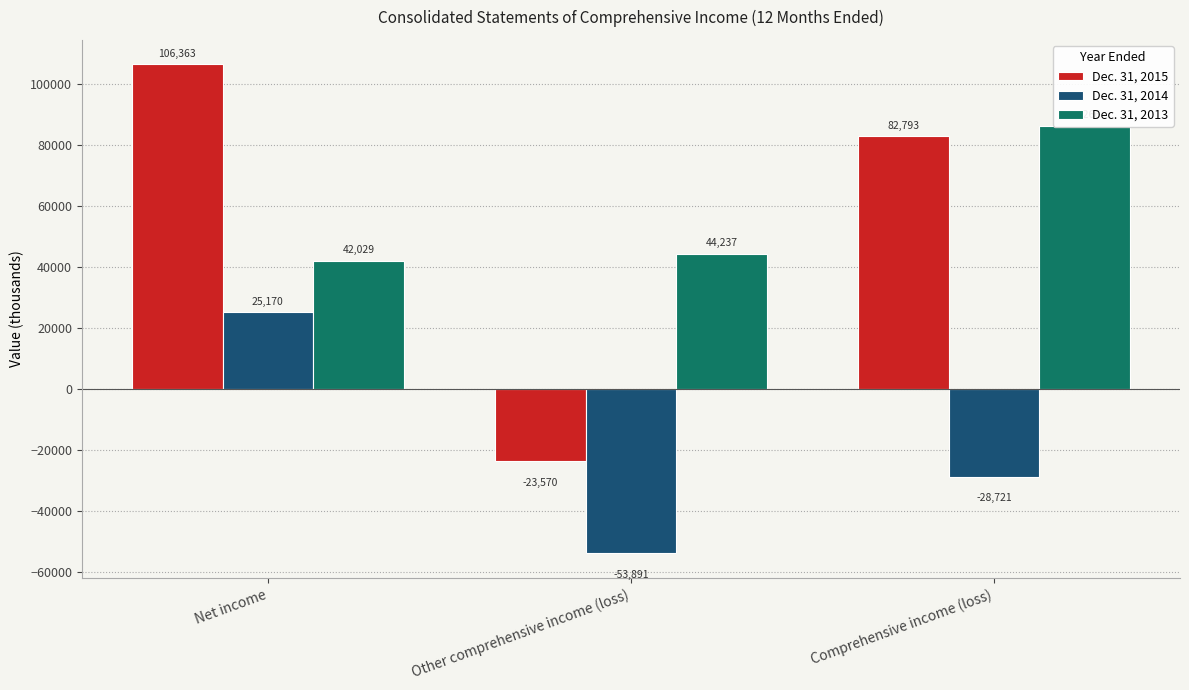

What is the total value across all series at Comprehensive income (loss)?

140338